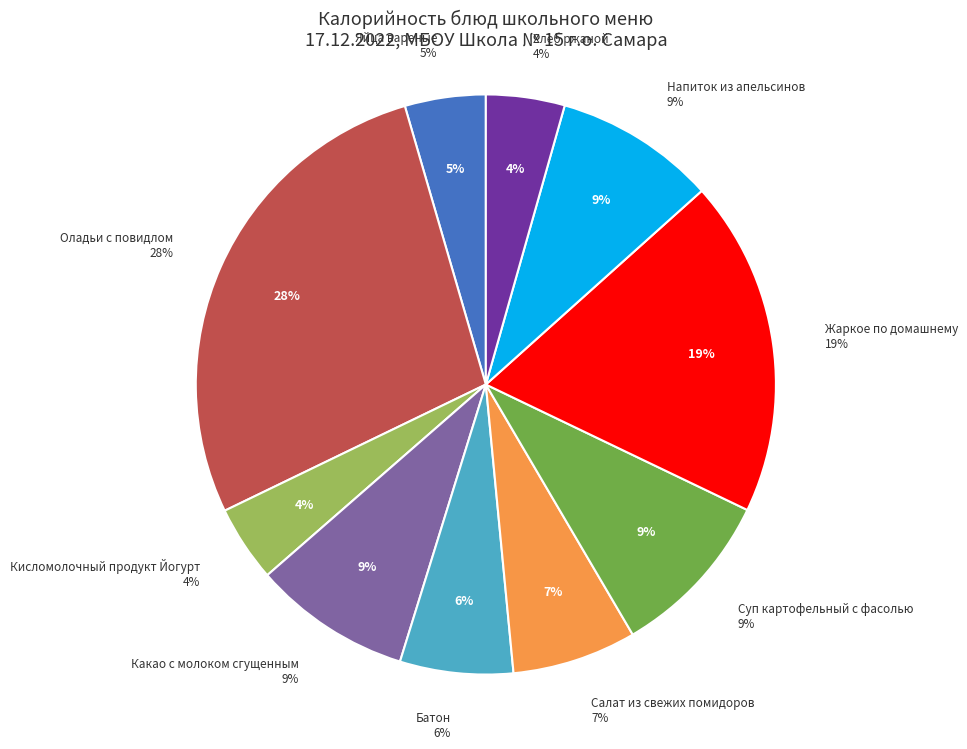

Is there a majority slice in this chart?

No